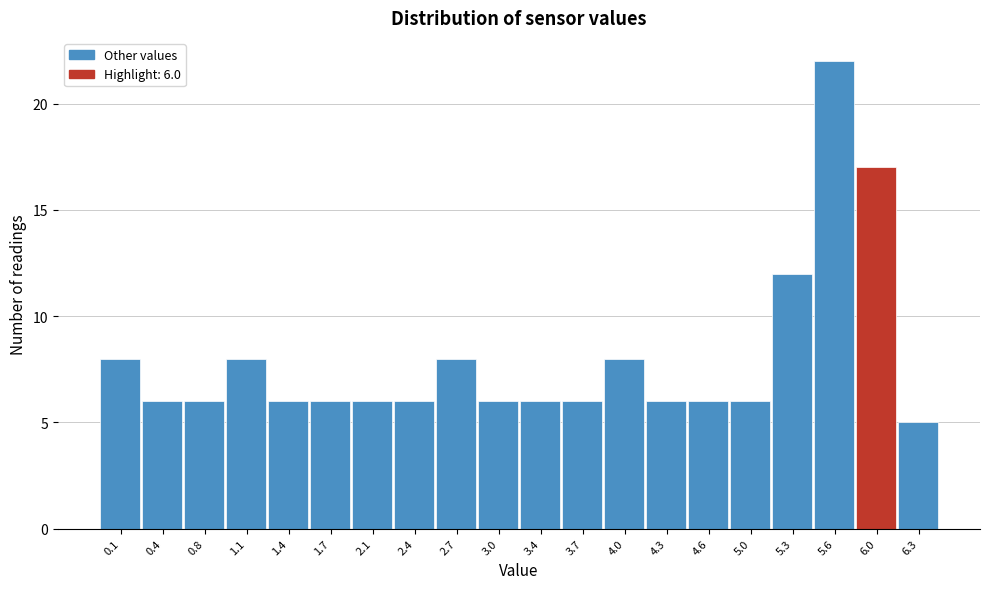

Reading left to right, what are all the values shown in this chart?

0.1=8	0.4=6	0.8=6	1.1=8	1.4=6	1.7=6	2.1=6	2.4=6	2.7=8	3.0=6	3.4=6	3.7=6	4.0=8	4.3=6	4.6=6	5.0=6	5.3=12	5.6=22	6.0=17	6.3=5